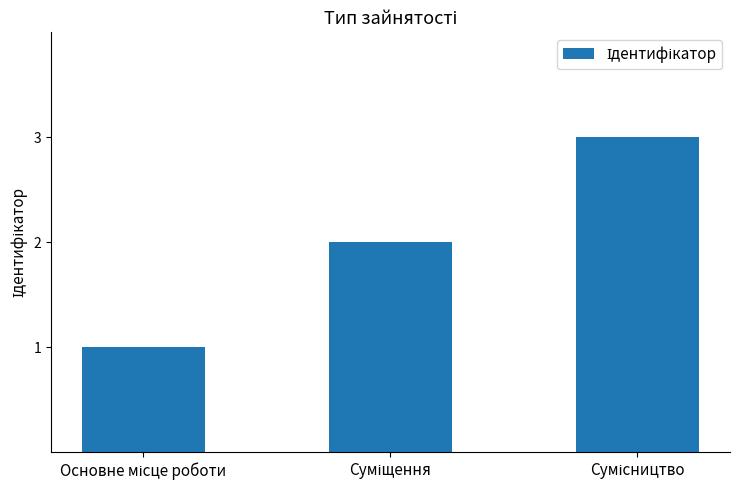

What is the sum of all values?

6